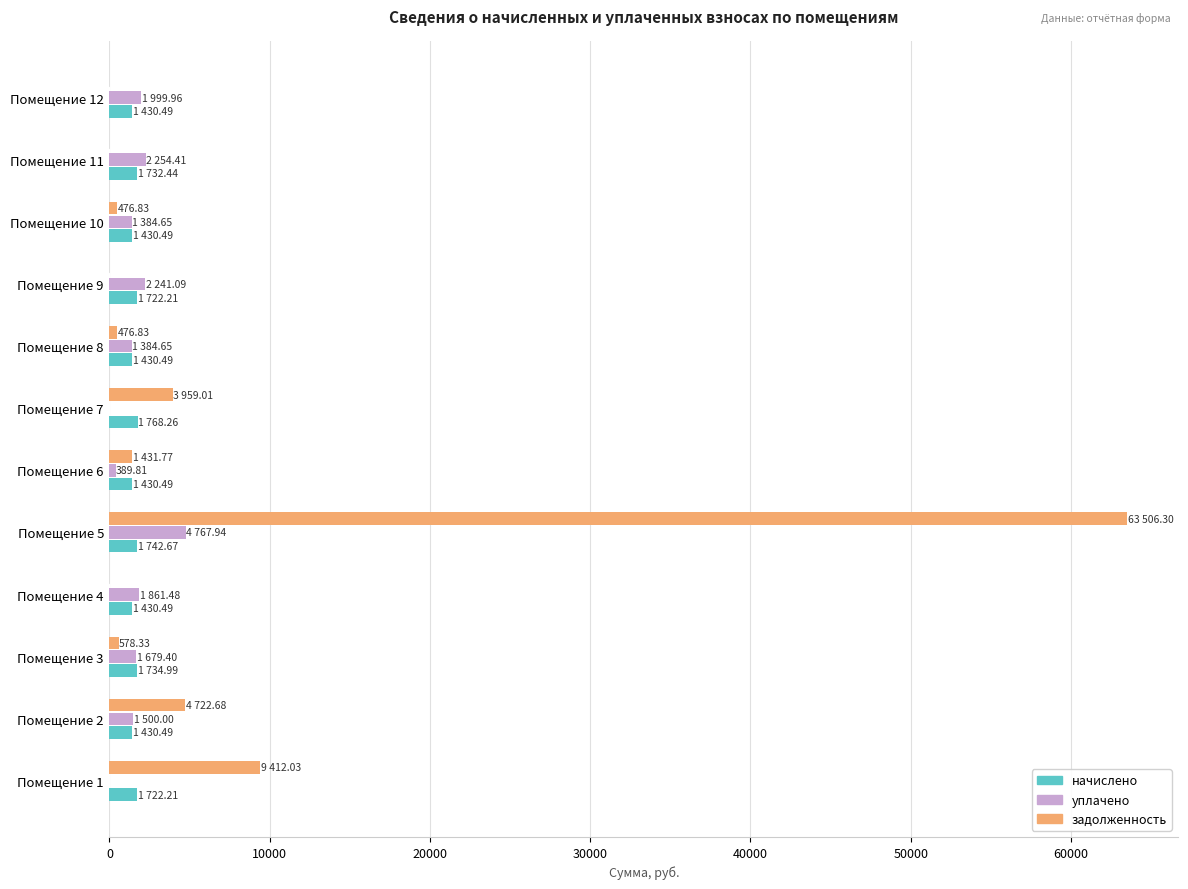

How many data points in начислено are above 1722?

6